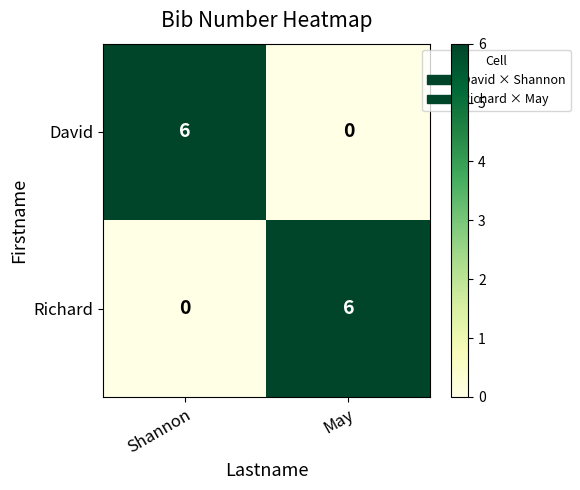

Reading left to right, transcribe all the data shown in this chart.

David: 6	0
Richard: 0	6